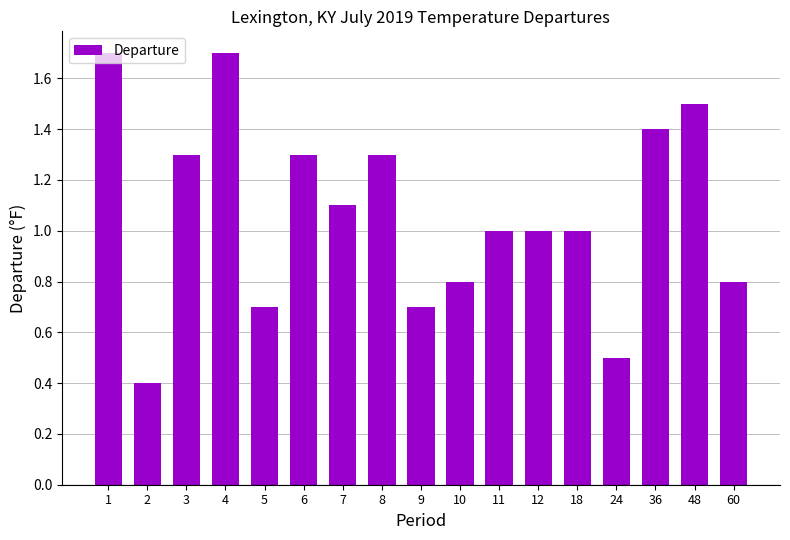

What is the greatest value displayed?

1.7